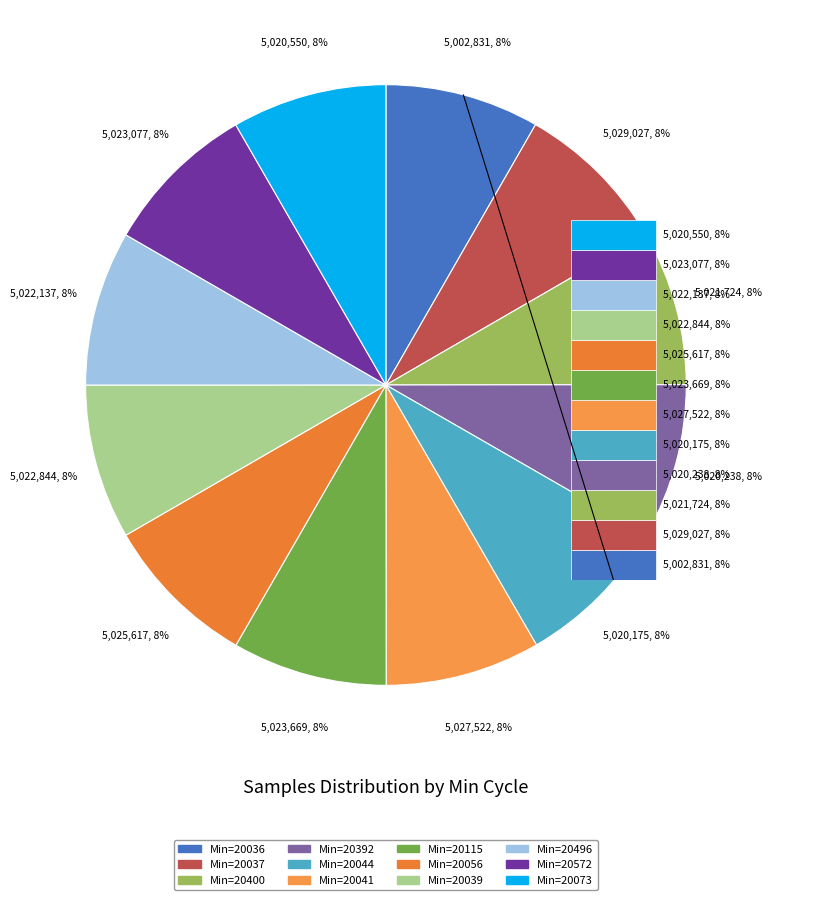

Which slice is the smallest?

28-20036